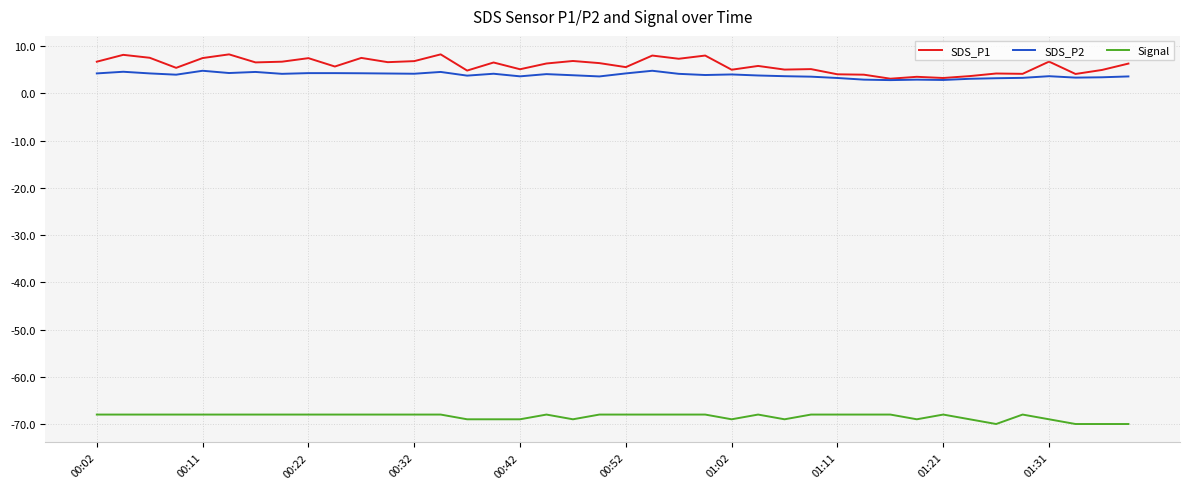

What is the minimum value shown in the chart?

-70.0